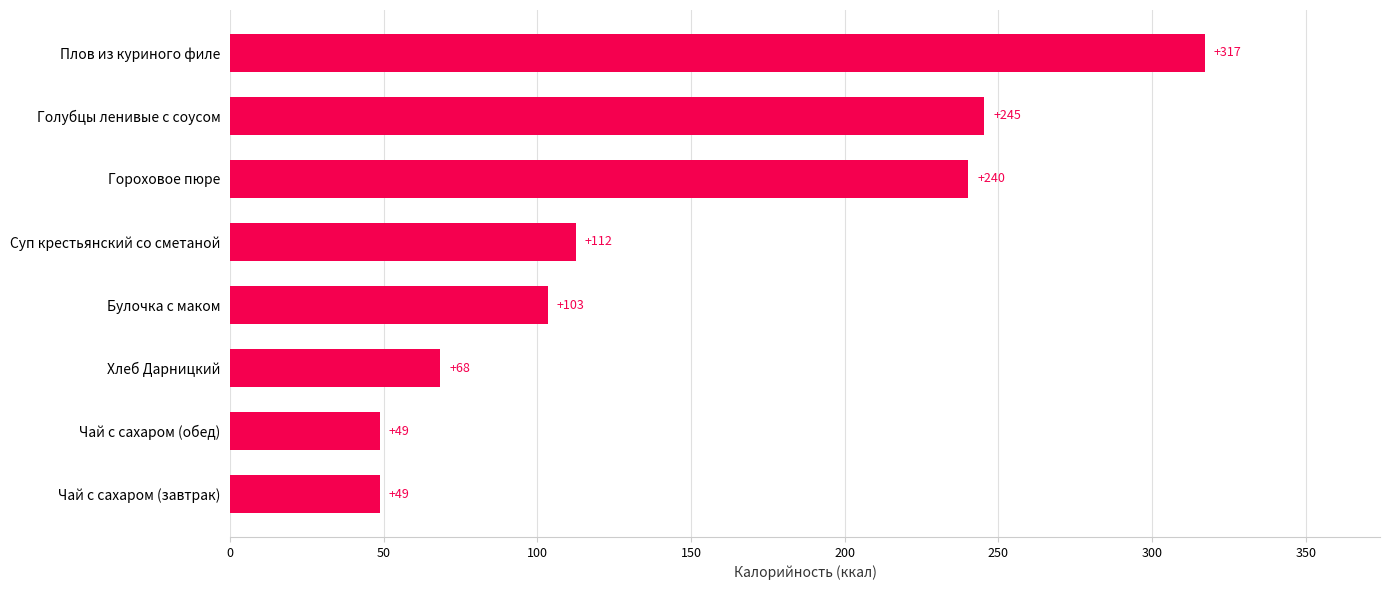

True or false: the data shows 12.7 at Чай с сахаром (завтрак).

False